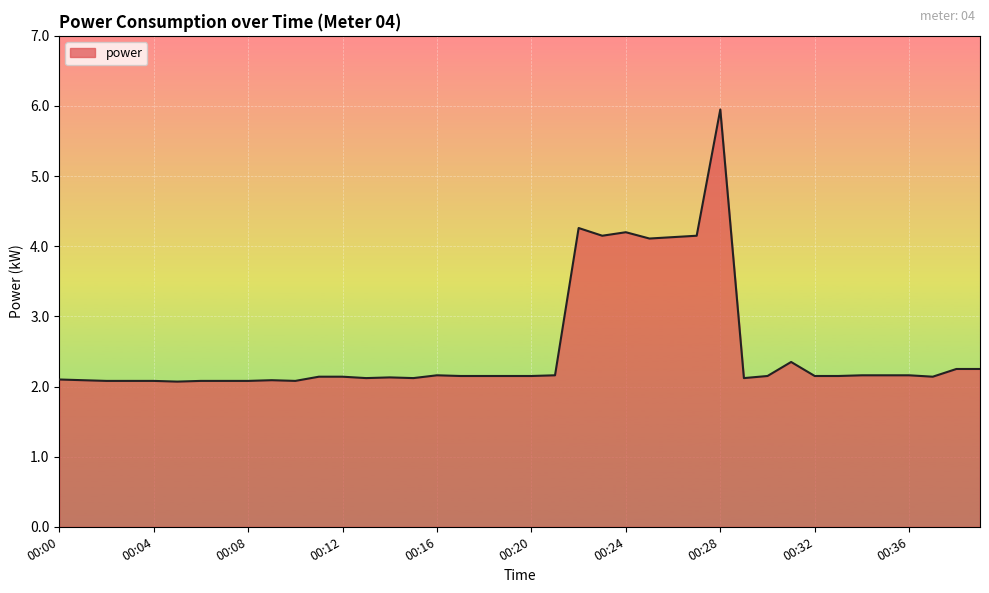

True or false: there are more than 1 points higher than both neighbors.

True